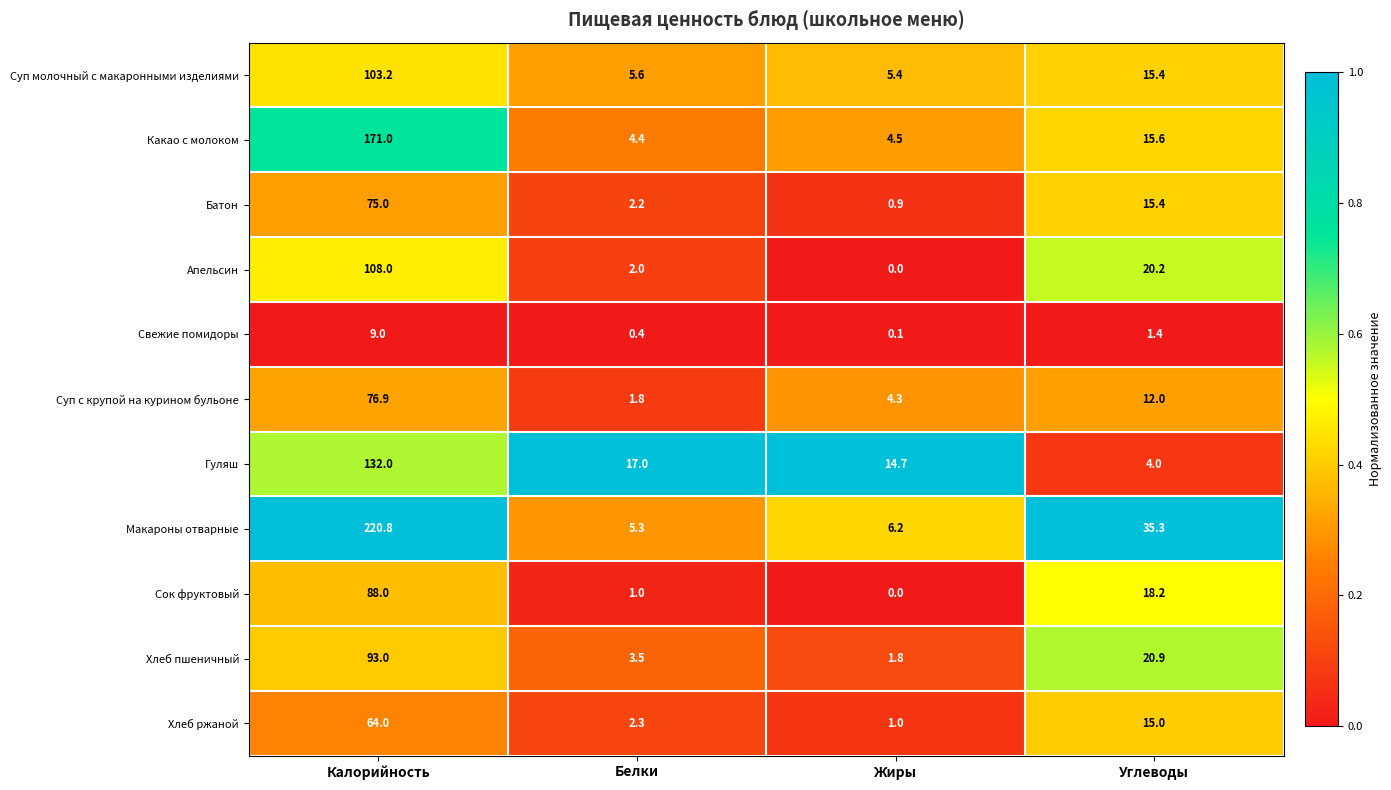

What is the sum of all Макароны отварные values?

267.6